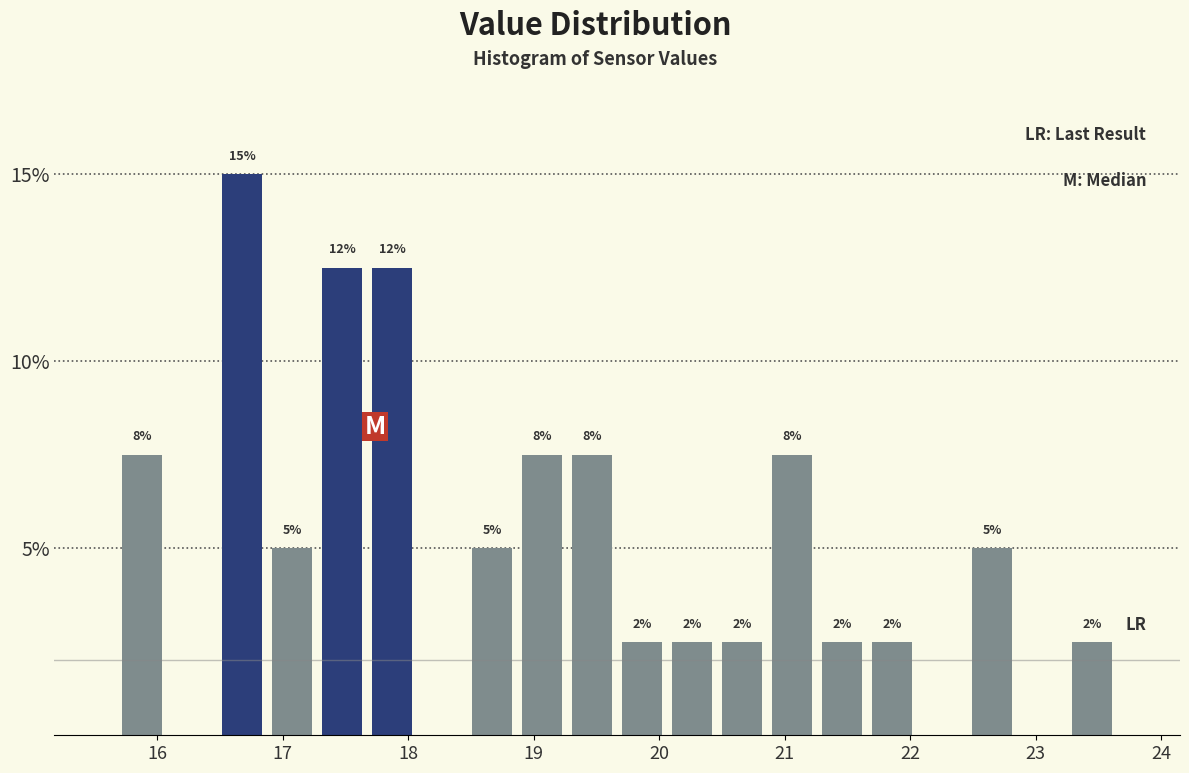

Around what value on the x-axis is the tallest bar? Give the approximate position of its centre, as read against the axis.

16.7